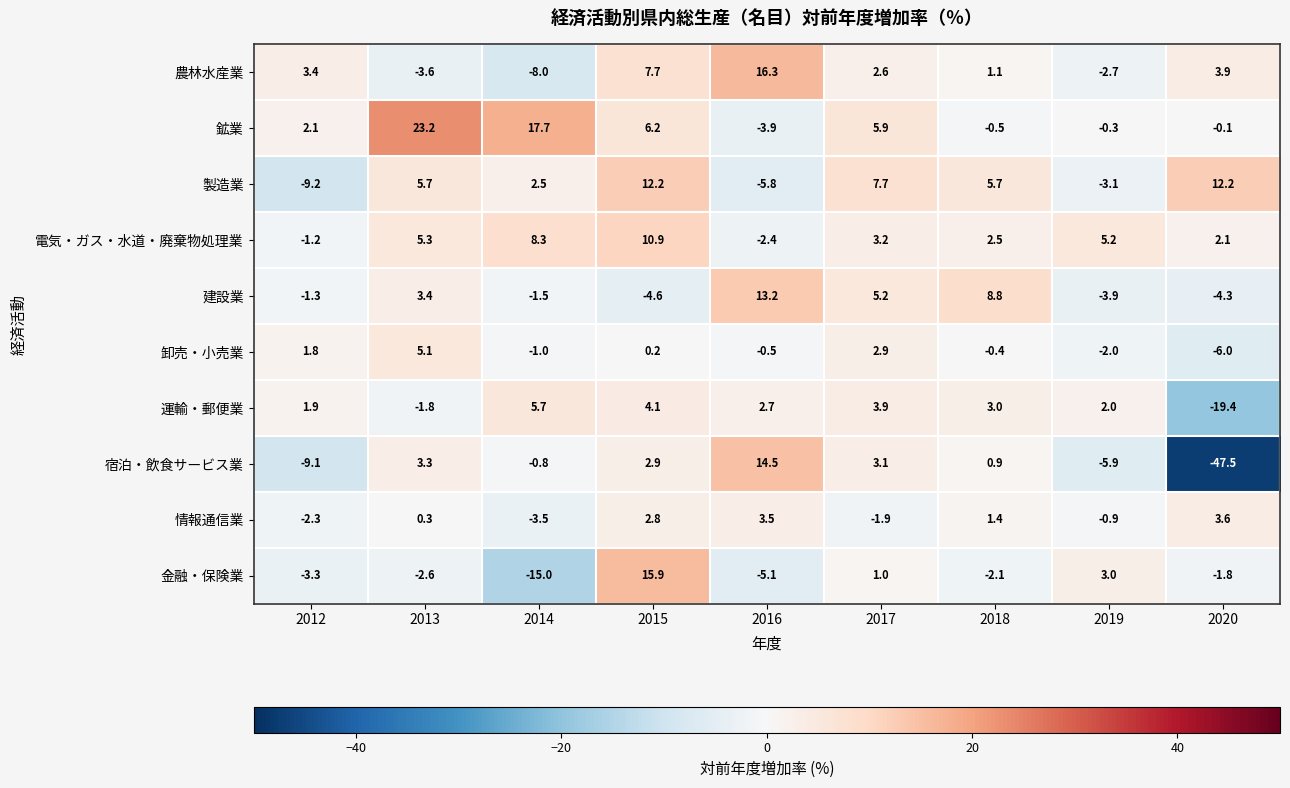

What is the difference between the highest and lowest values at 2013?

26.8